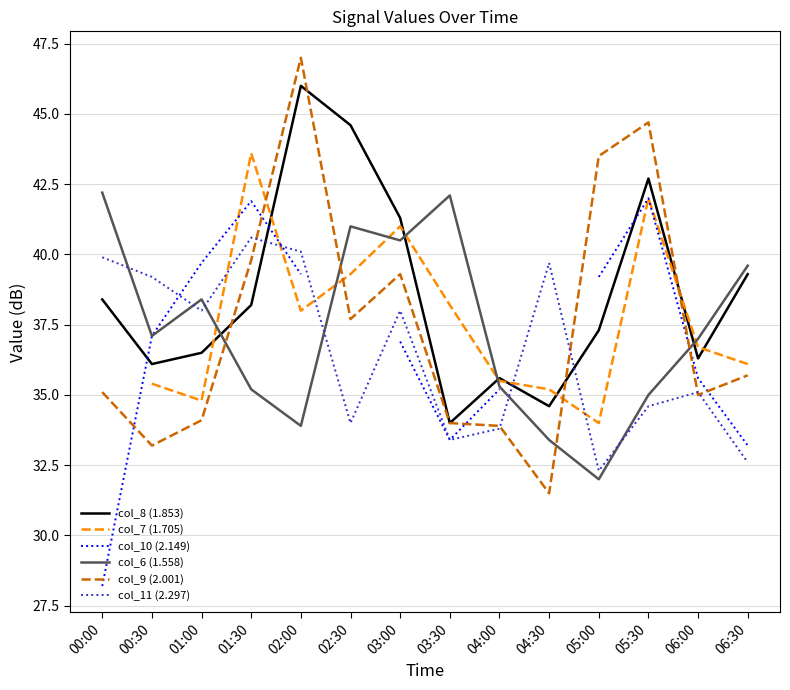

At which category does col_10 (2.149) reach its first local peak?

01:30